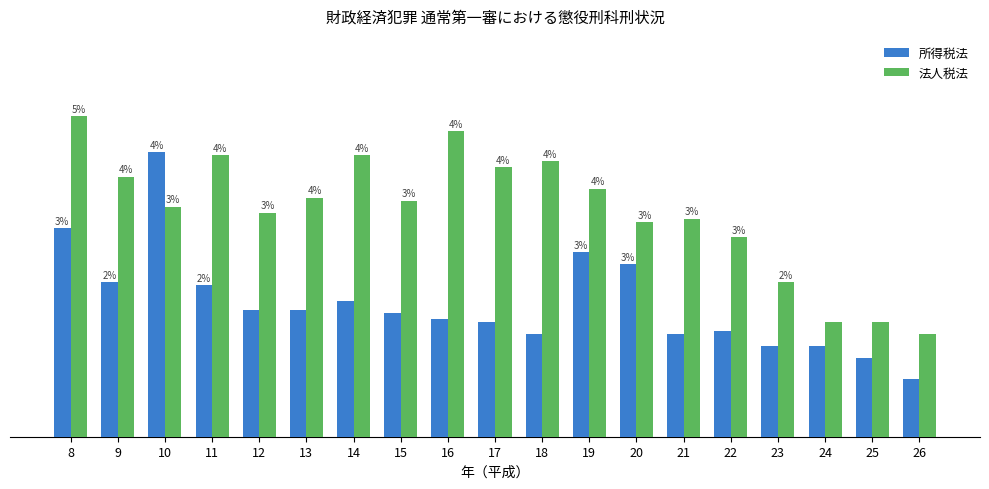

True or false: 所得税法 has a value of 26 at 25.

True